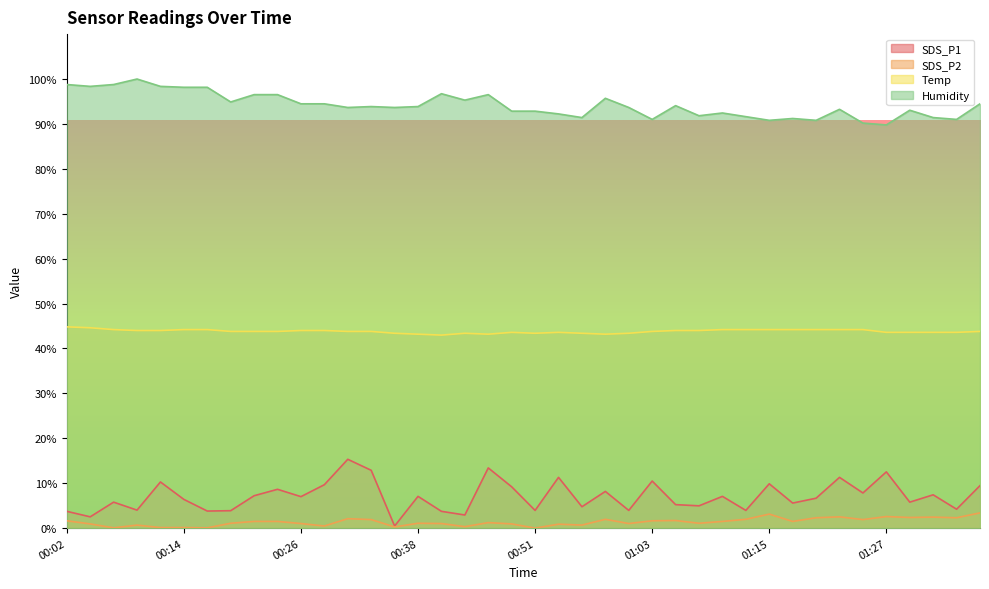

At how many categories does at least one series exceed 56?

40